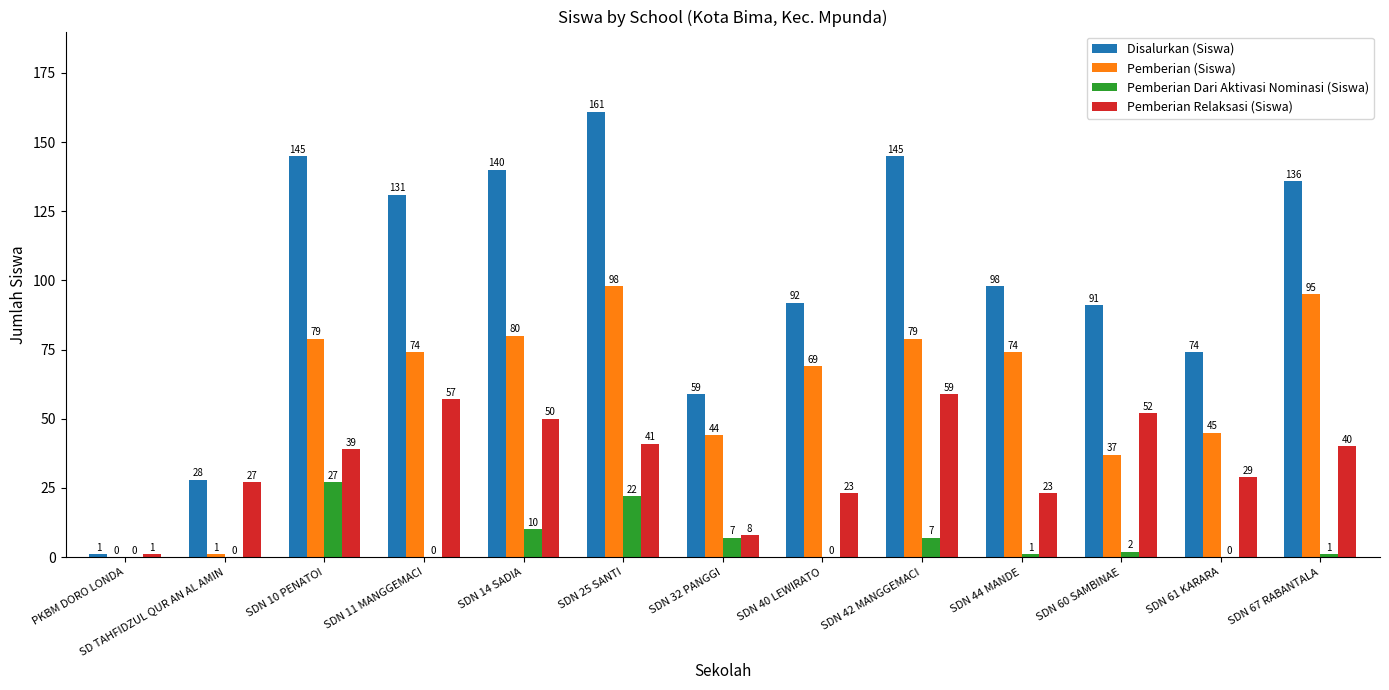

True or false: Pemberian (Siswa) has a value of 120 at SDN 44 MANDE.

False